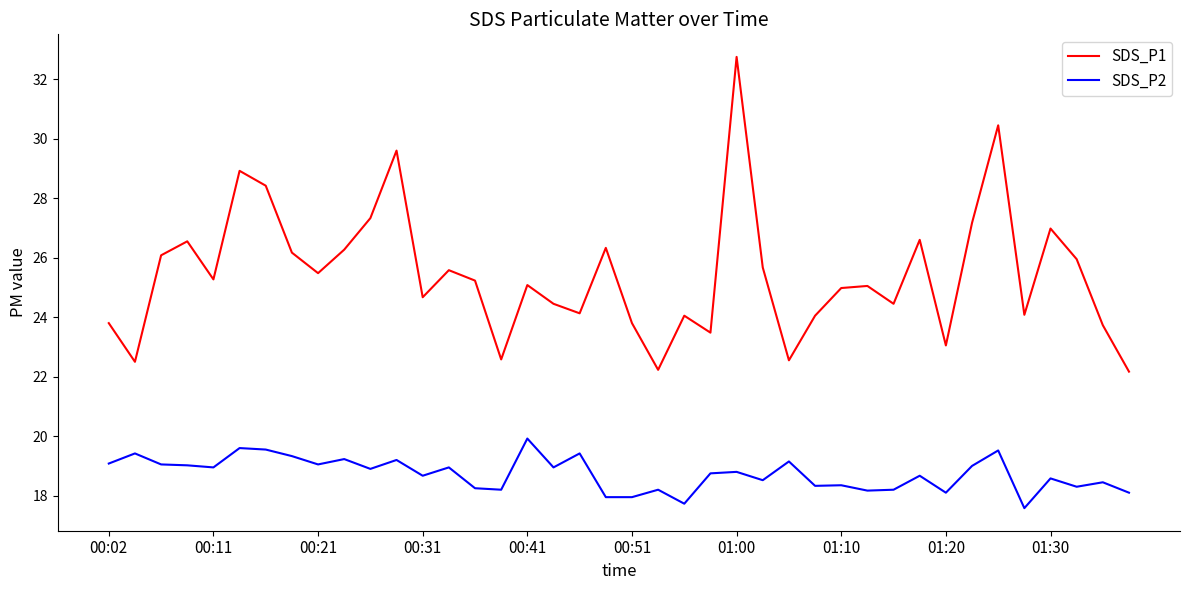

True or false: SDS_P2 and SDS_P1 intersect in this chart.

False